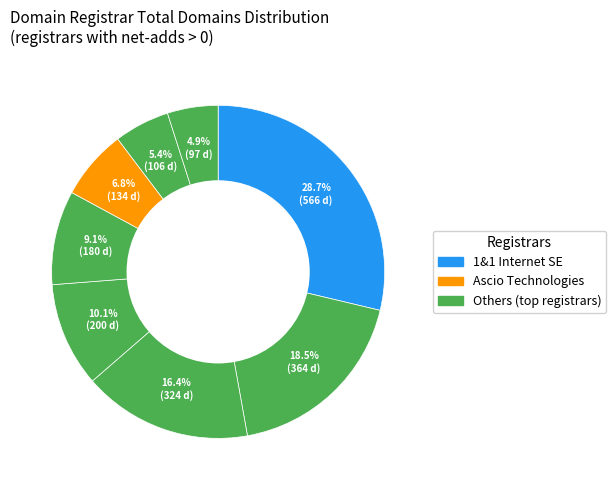

Count the number of slices in the pie.

8